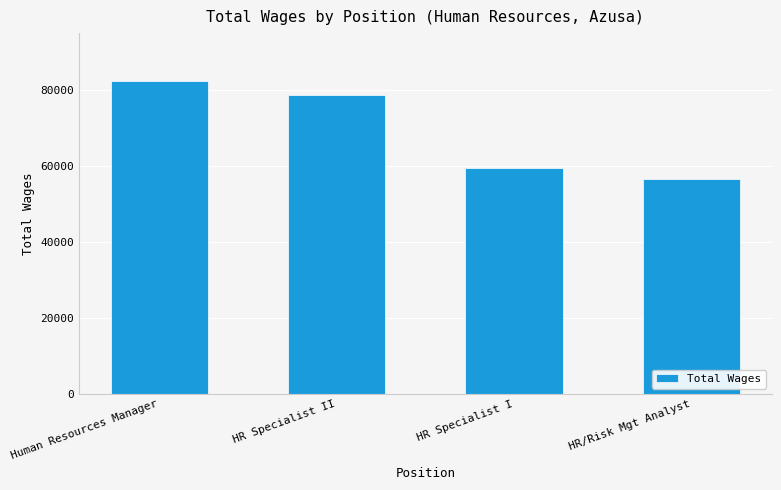

List the labels in order of value, smallest first.

HR/Risk Mgt Analyst, HR Specialist I, HR Specialist II, Human Resources Manager